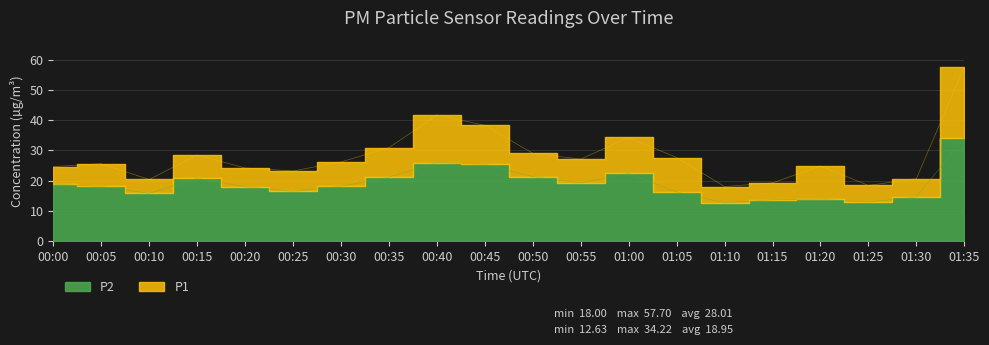

At which label does P1 reach its minimum?

01:10